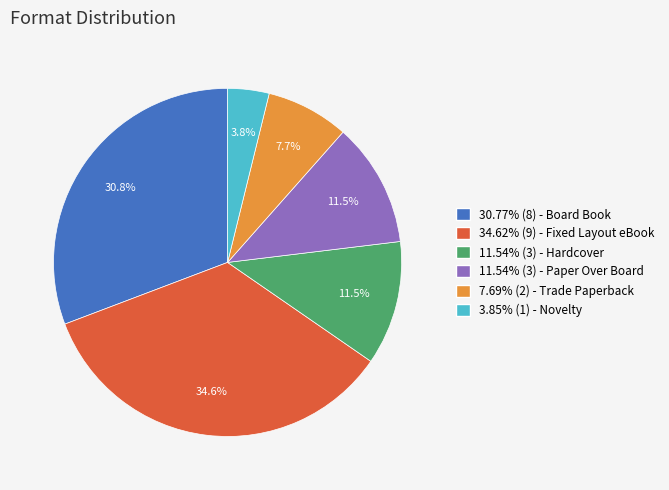

Is the sum of 34.62% (9) - Fixed Layout eBook and 7.69% (2) - Trade Paperback greater than half?

No